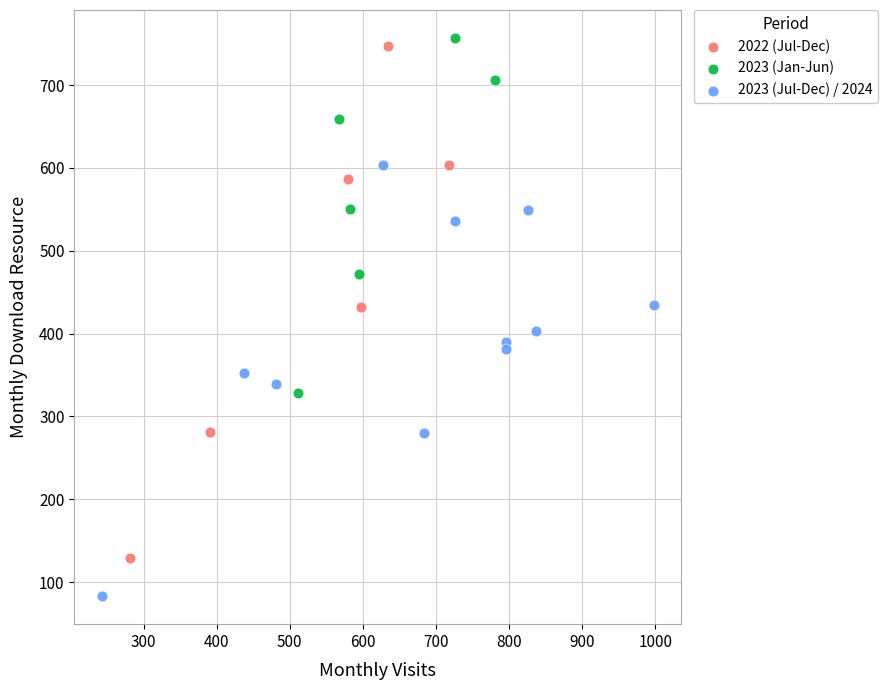

Which series reaches the minimum Y coordinate?

2023 (Jul-Dec) / 2024